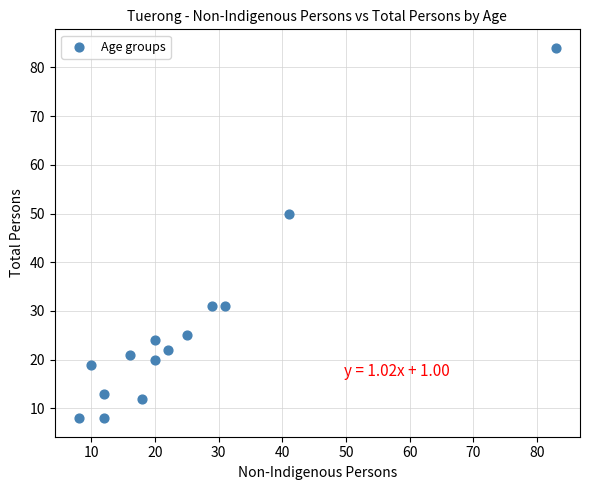

What Y value in the scatter plot is closest to 46?

50